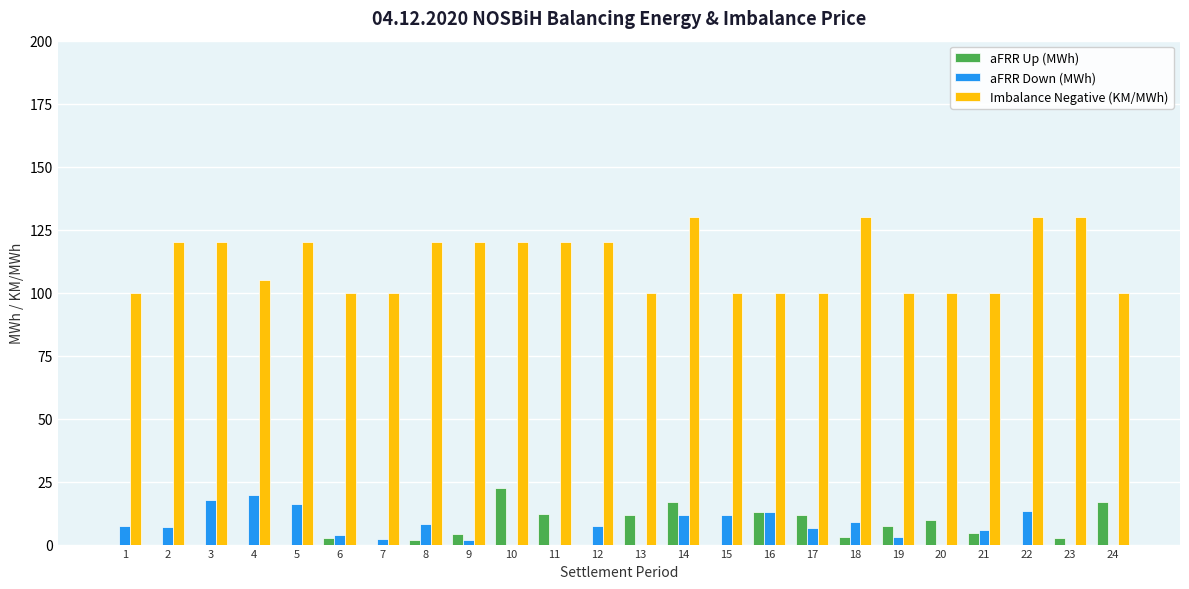

Is it true that aFRR Down (MWh) equals -11.6 at 23?

False